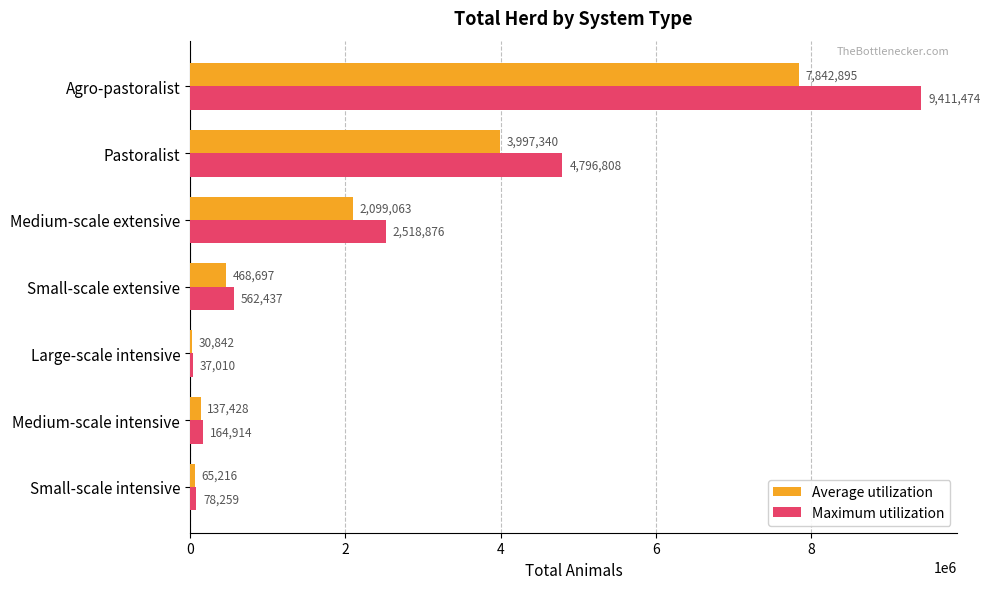

At how many categories does at least one series exceed 4343905?

2